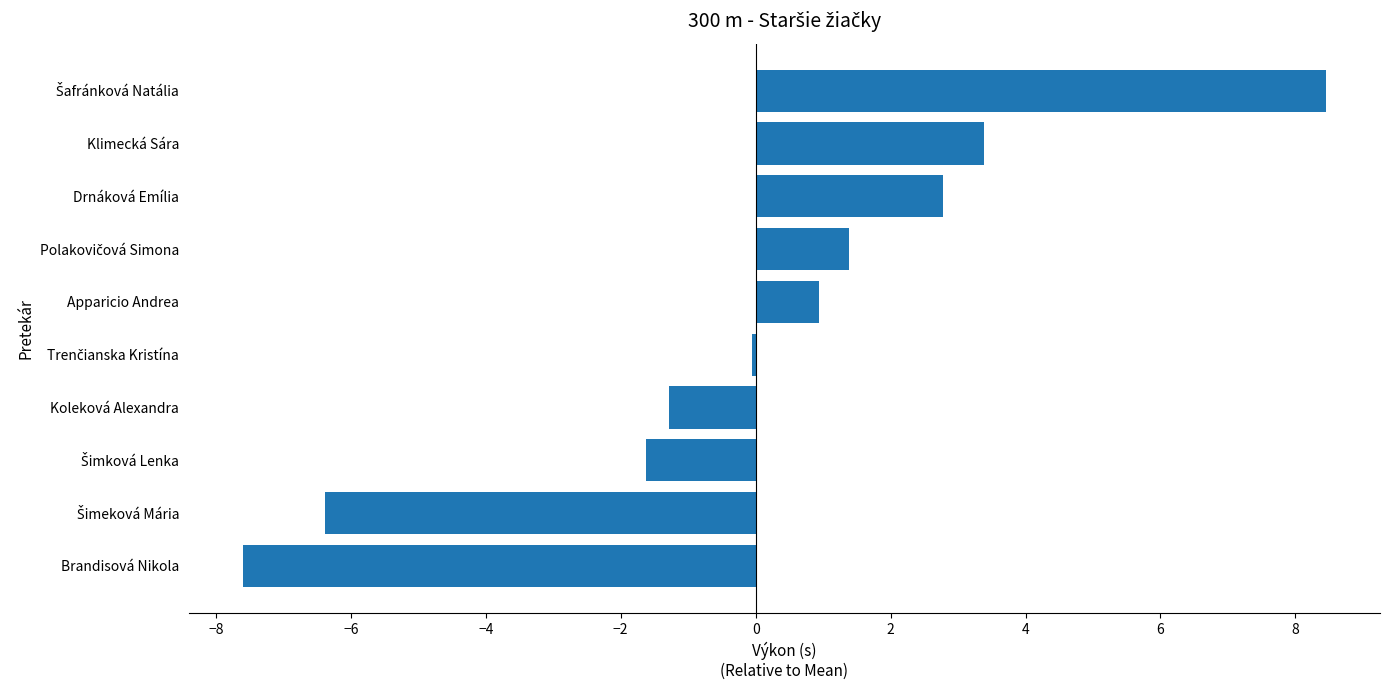

What is the difference between the values at Koleková Alexandra and Klimecká Sára?

4.7